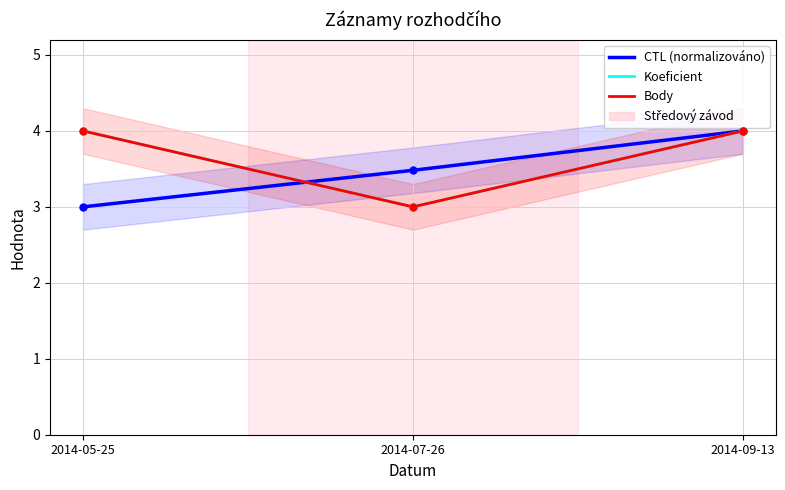

Which series has the largest total across all categories?

Koeficient